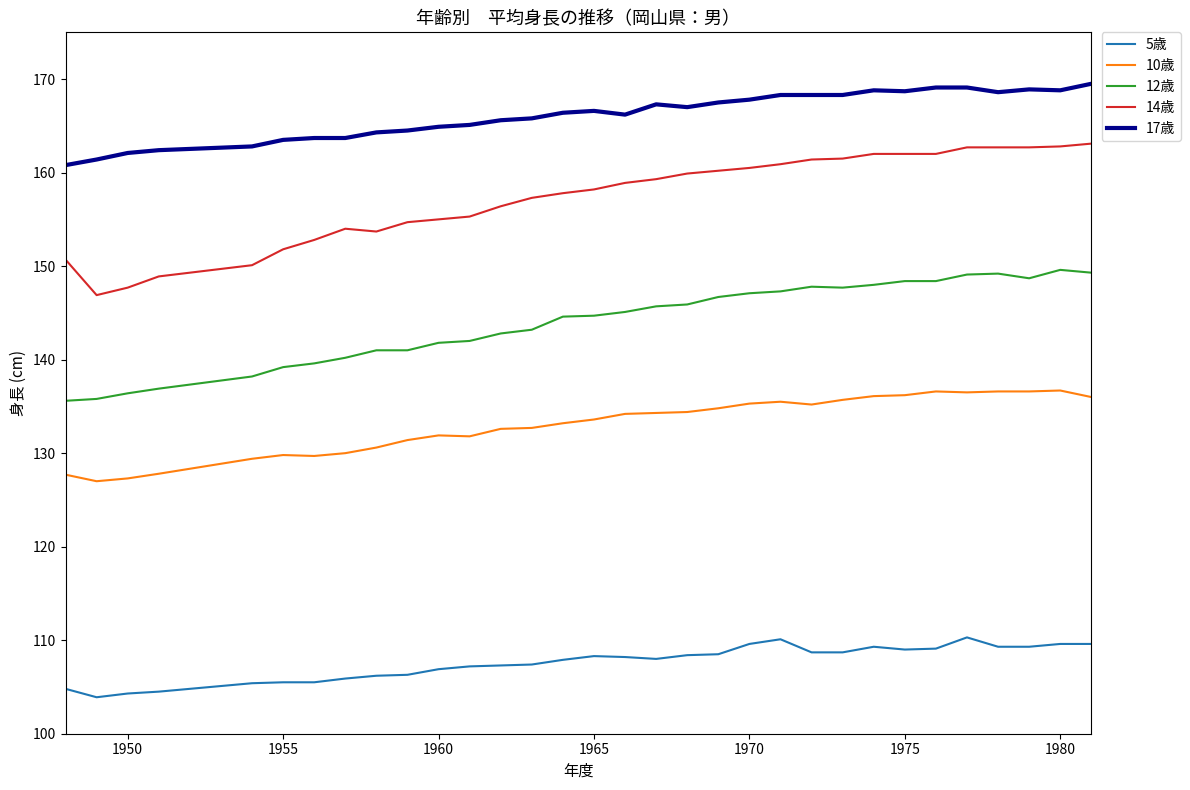

True or false: 10歳 has more than 1 interior local peaks.

True